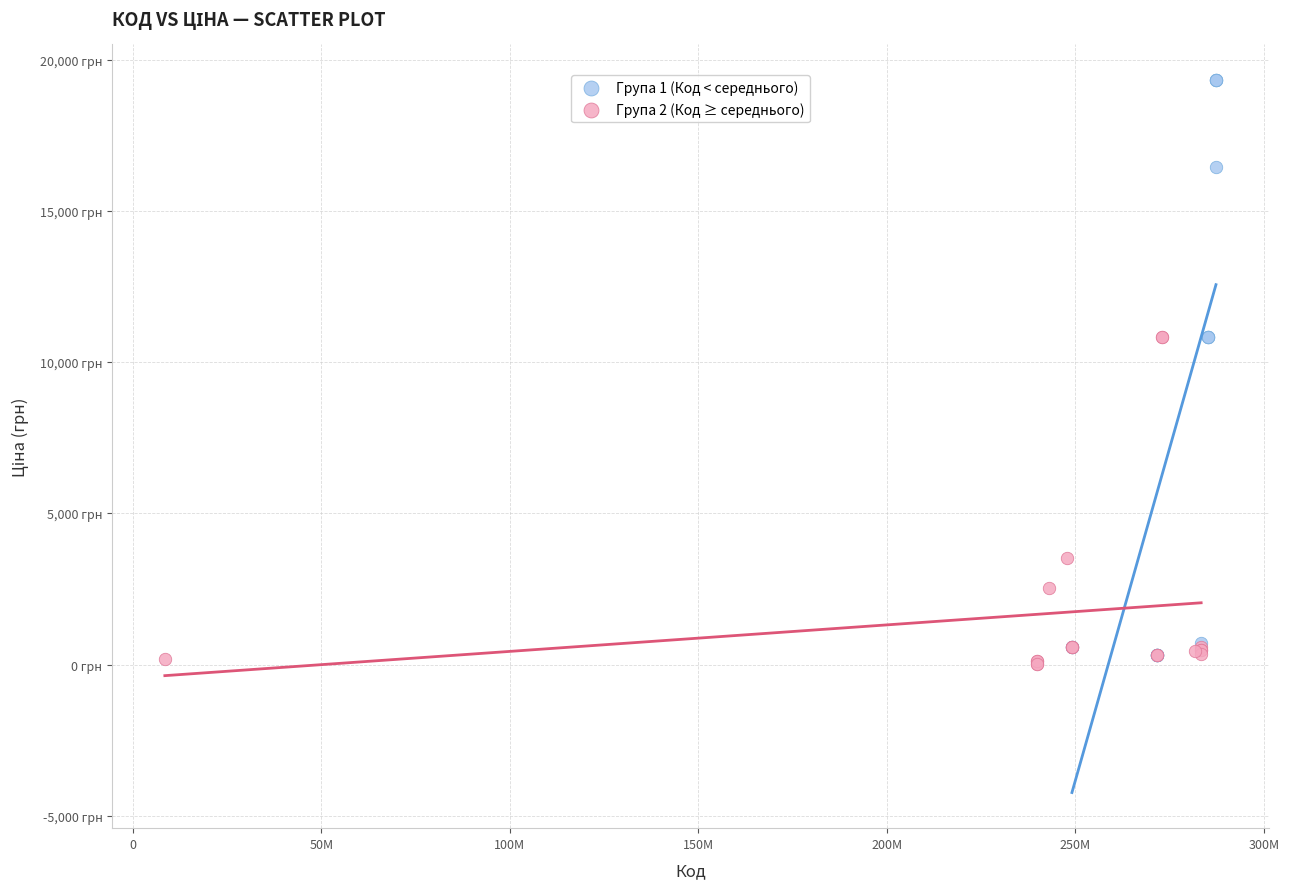

Which series has the widest spread of Y values?

Група 1 (Код < середнього)